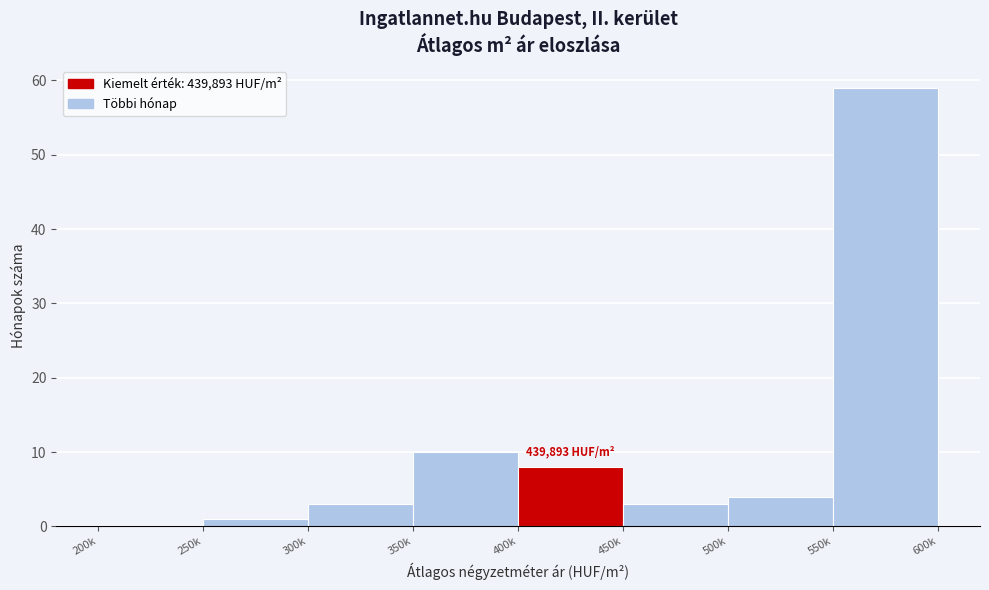

Reading left to right, transcribe all the data shown in this chart.

200k=0	250k=1	300k=3	350k=10	400k=8	450k=3	500k=4	550k=59